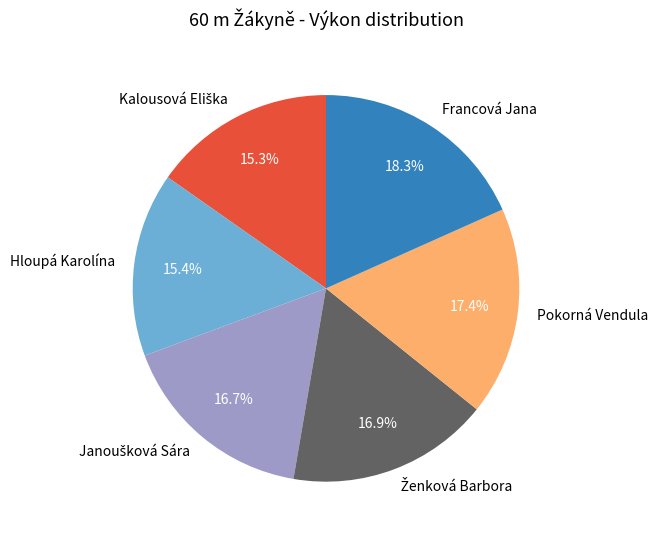

How many segments does this pie chart have?

6